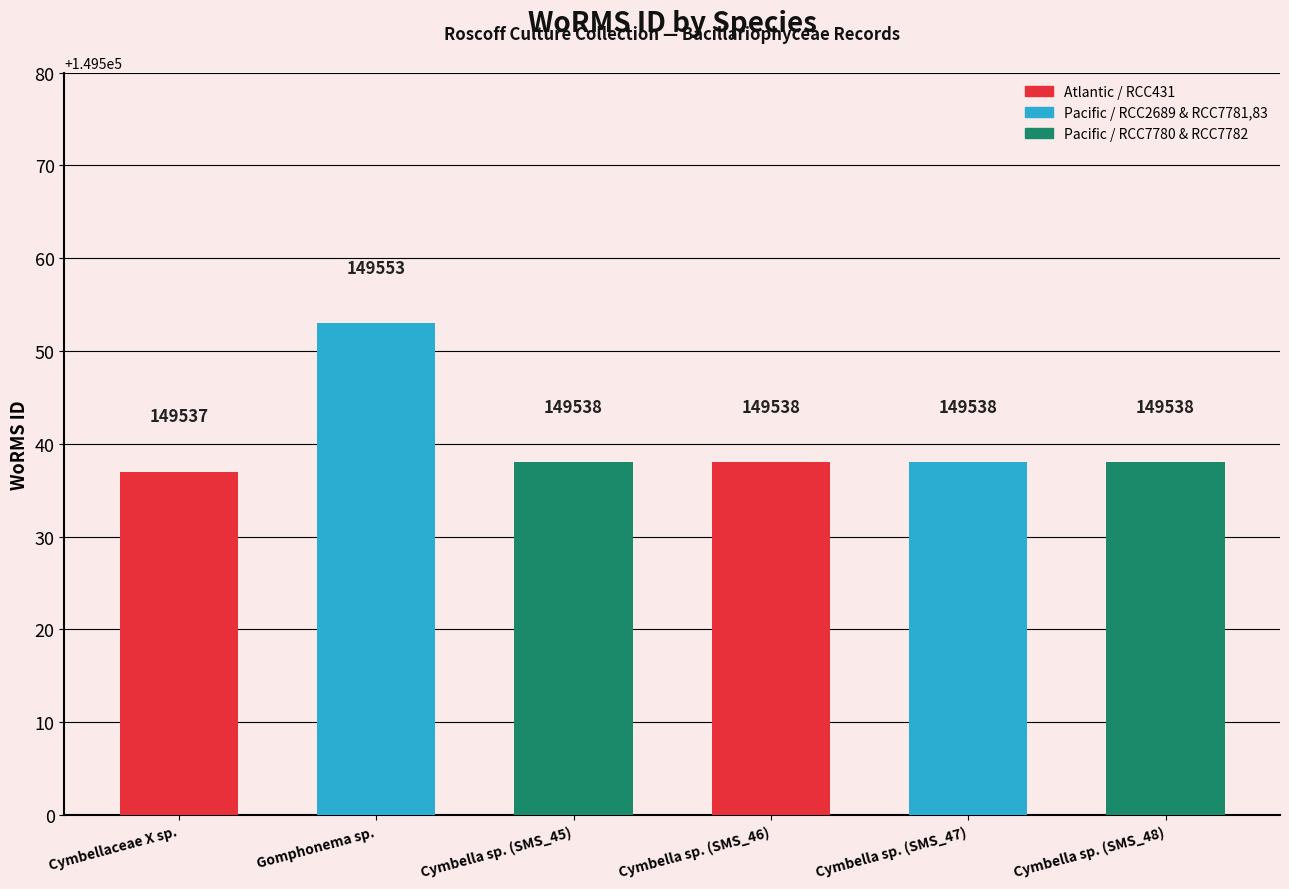

At which label does the data first exceed 149538?

Gomphonema sp.